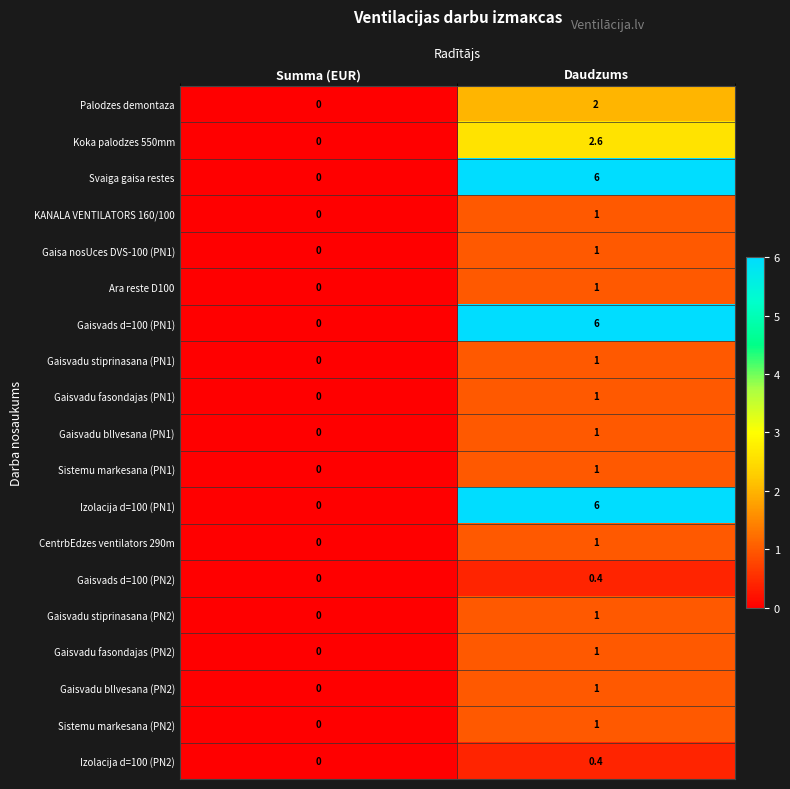

How many series are shown in this chart?

19